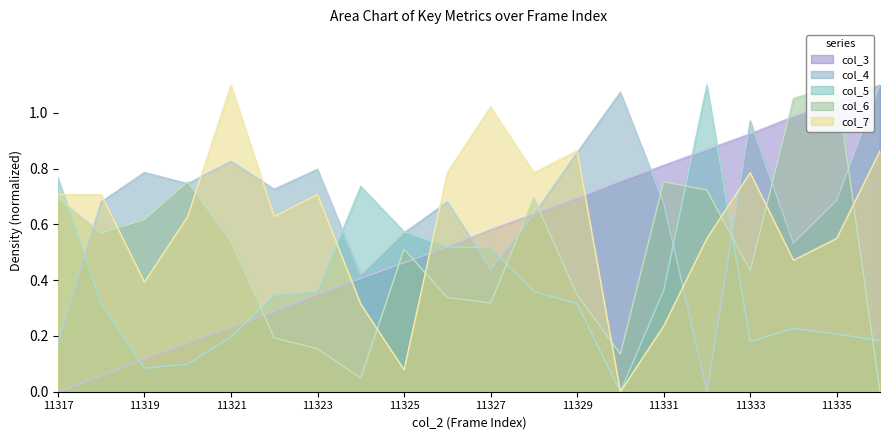

Between 11317 and 11335, which is larger?

11335